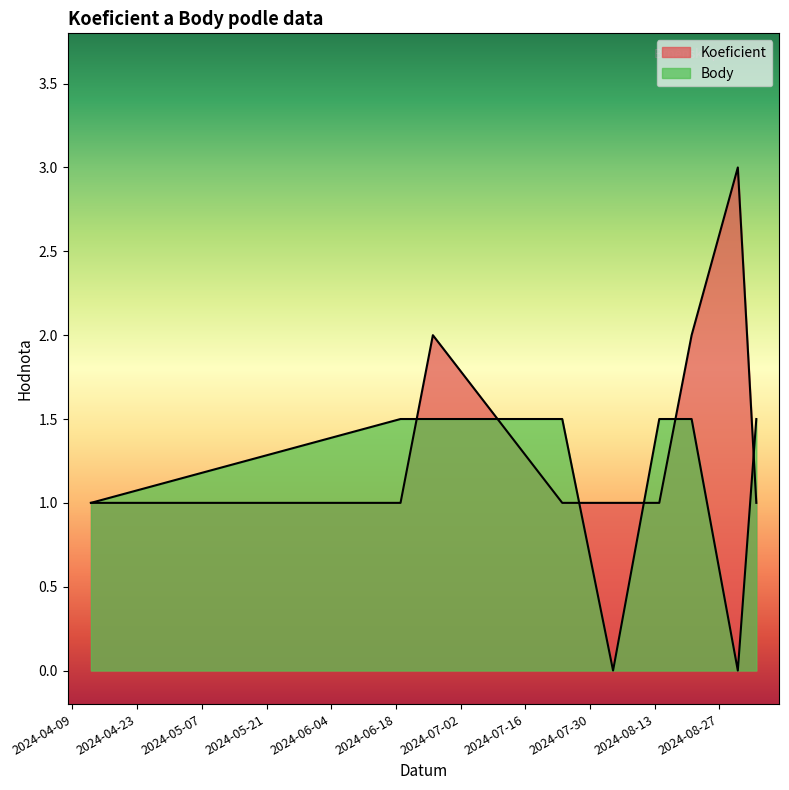

What is the difference between the second highest and second lowest values in the Koeficient series?

1.0